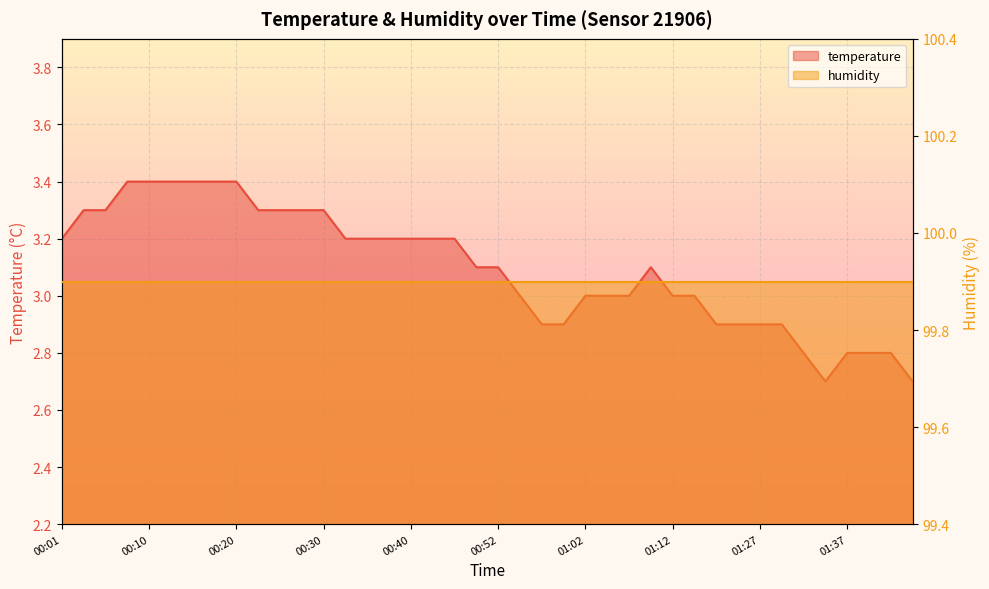

Where is the data nearest to the value 3?

00:54